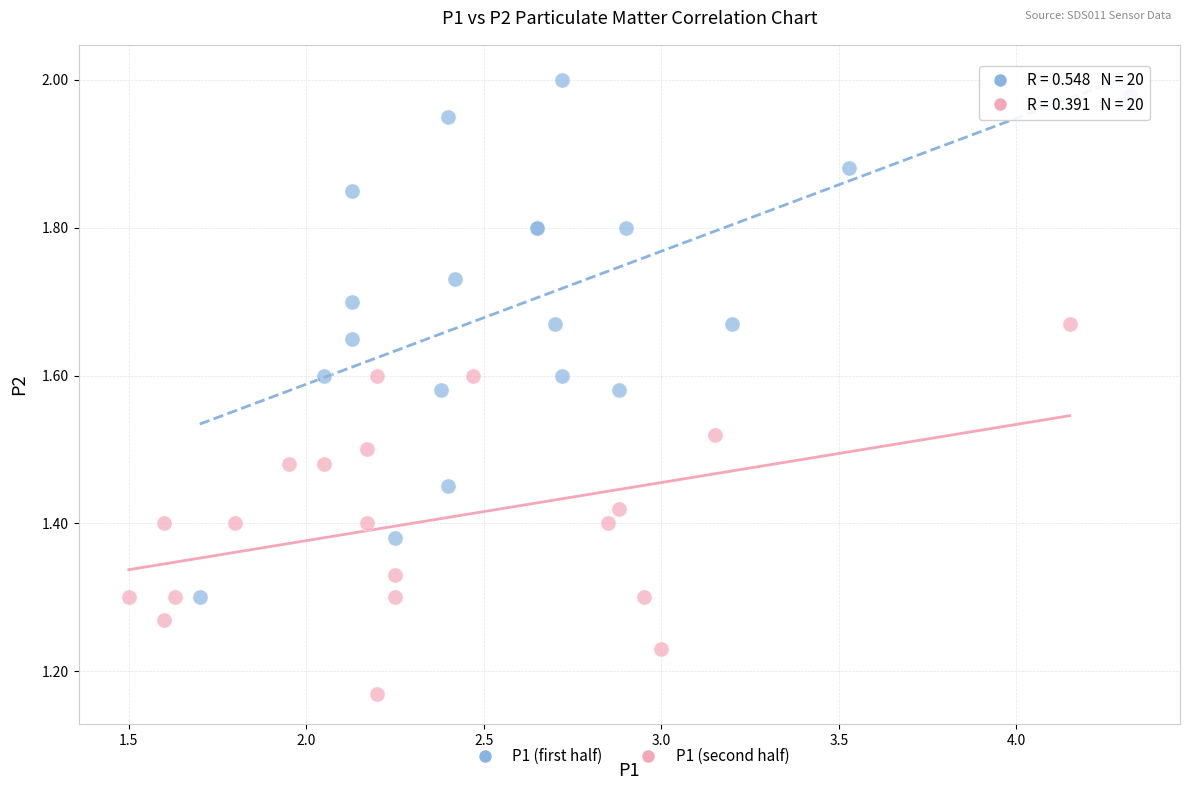

Which series contains the highest Y value?

P1 (first half)